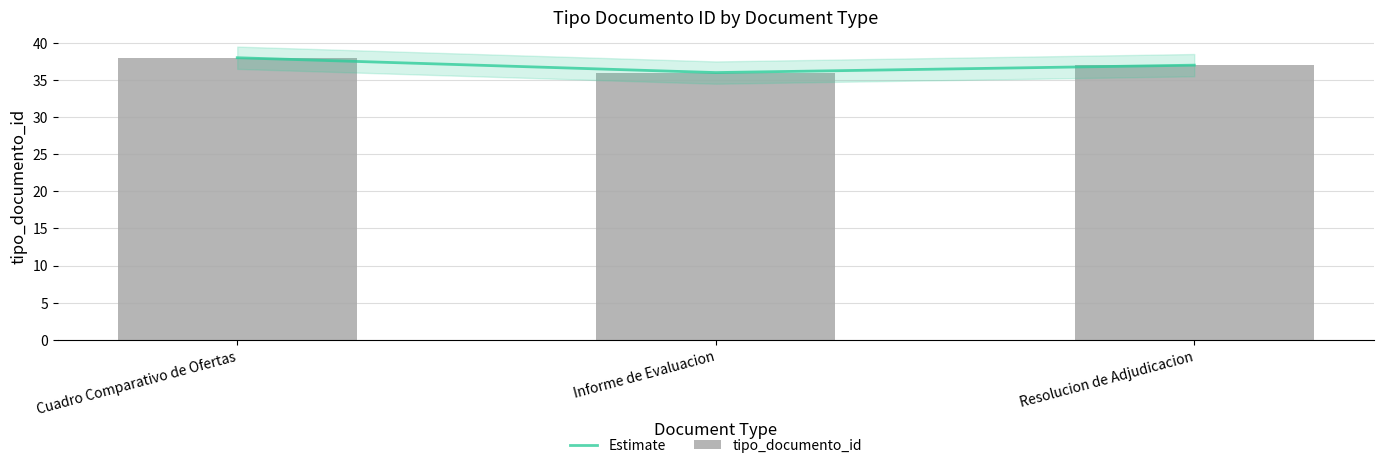

What are all the series names shown in the legend?

Estimate, tipo_documento_id